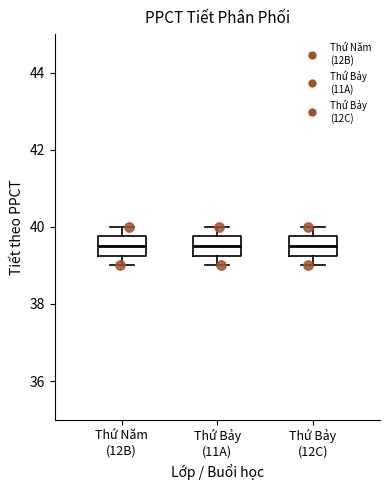

Where does the lower whisker of the box for Thứ Bảy (12C) end on the y-axis? The values are not printed on the chart, so give them approximately, as read against the axis.

39.0